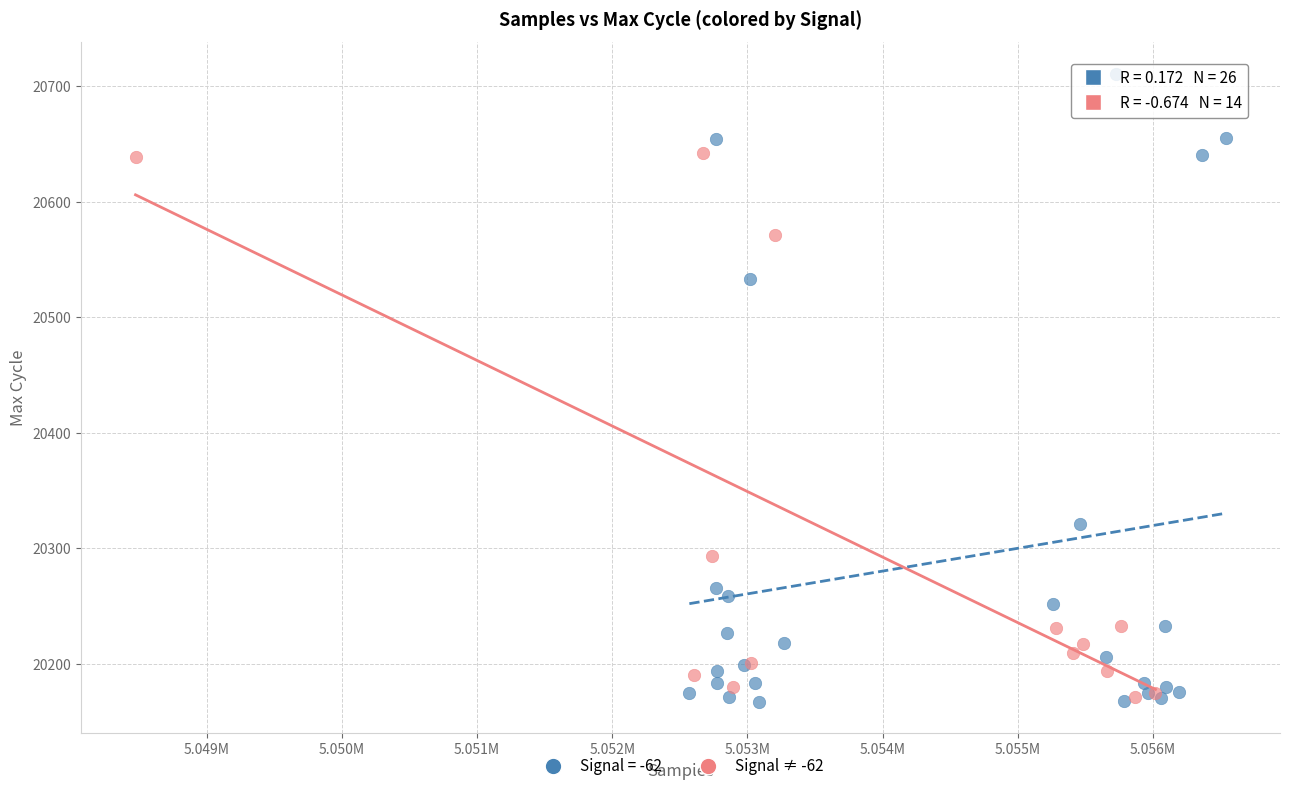

Which series reaches the maximum Y coordinate?

Signal = -62